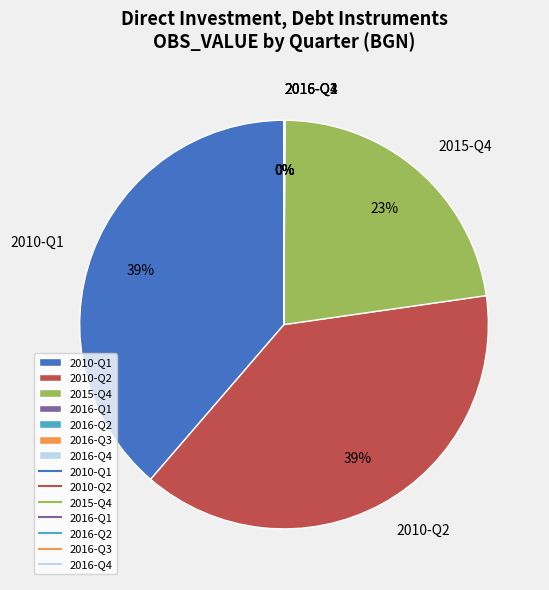

The 2010-Q2 slice represents 39% of the pie. True or false?

True